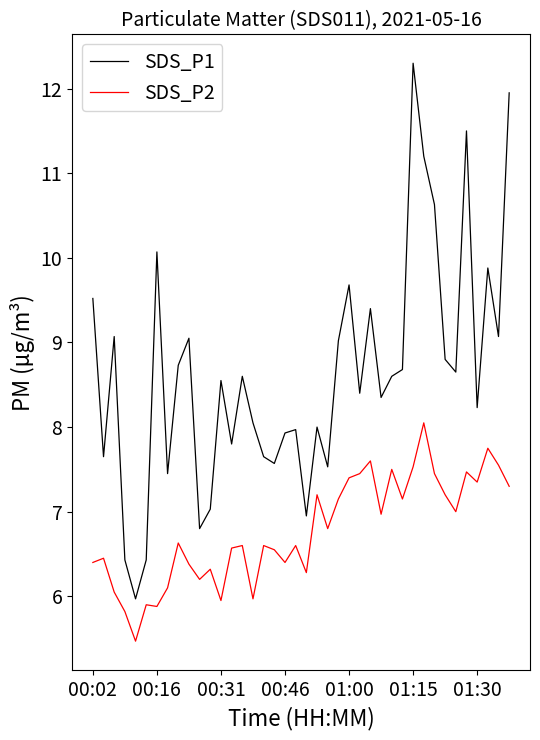

Which series has the widest spread of values?

SDS_P1